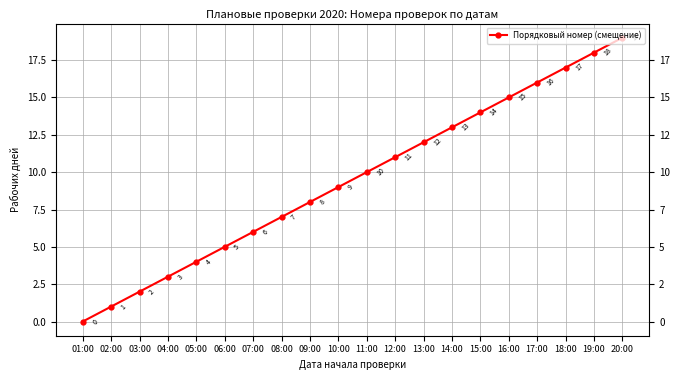

Reading right to left, transcribe all the data shown in this chart.

20:00=19	19:00=18	18:00=17	17:00=16	16:00=15	15:00=14	14:00=13	13:00=12	12:00=11	11:00=10	10:00=9	09:00=8	08:00=7	07:00=6	06:00=5	05:00=4	04:00=3	03:00=2	02:00=1	01:00=0